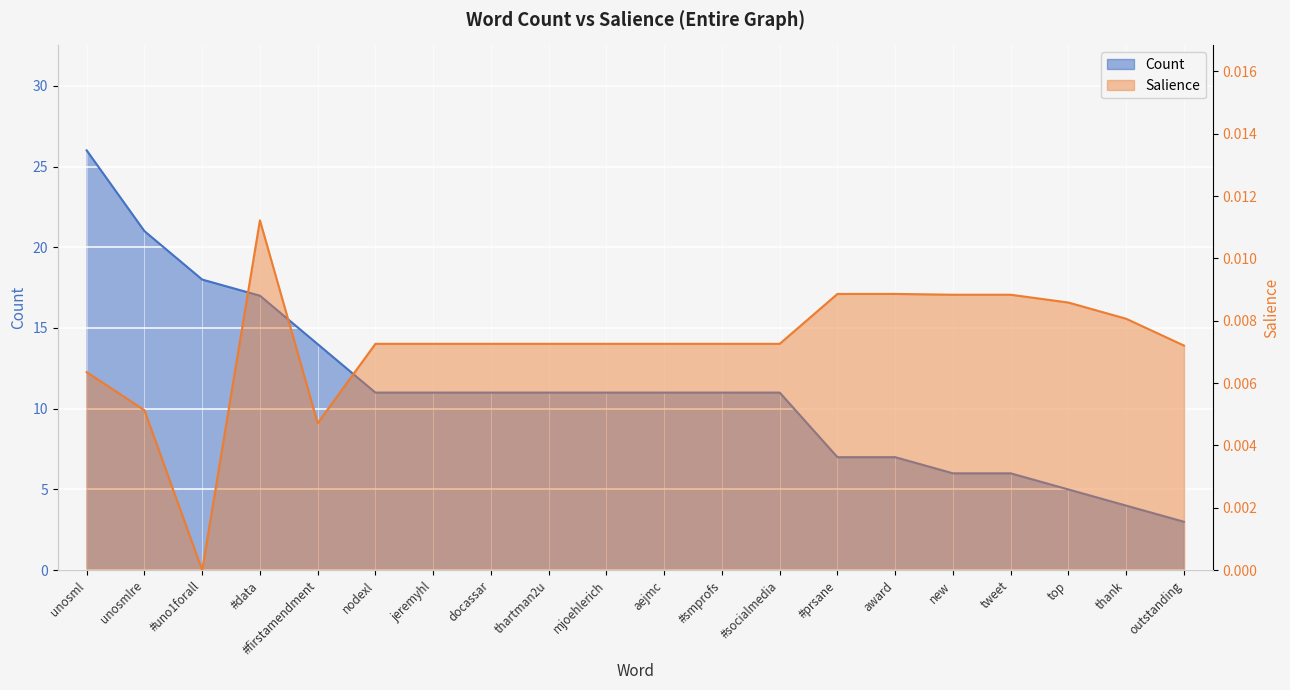

Rank the series by their maximum value, from highest to lowest.

Count, Salience